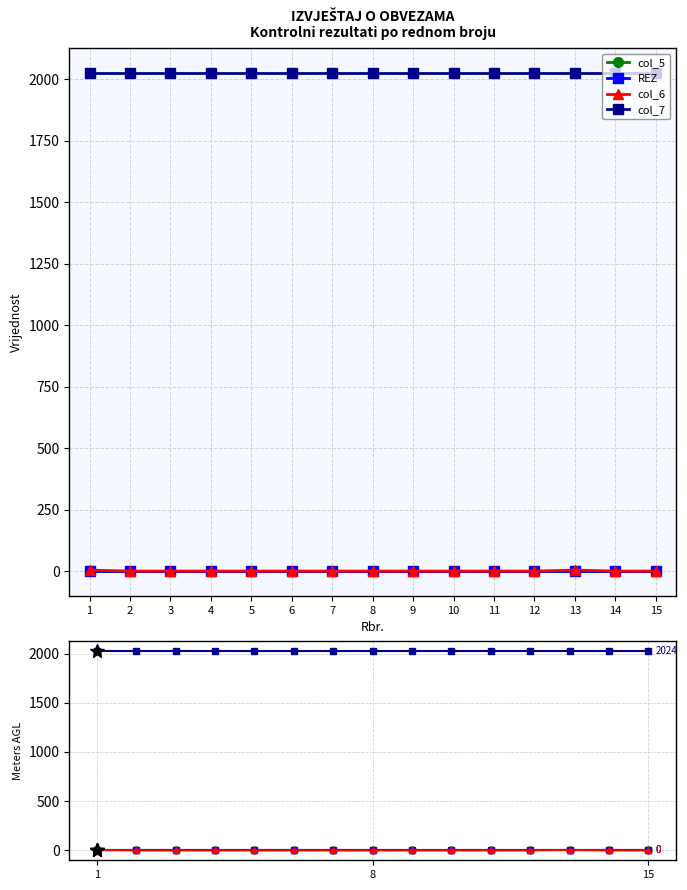

True or false: col_6 and col_5 intersect in this chart.

False